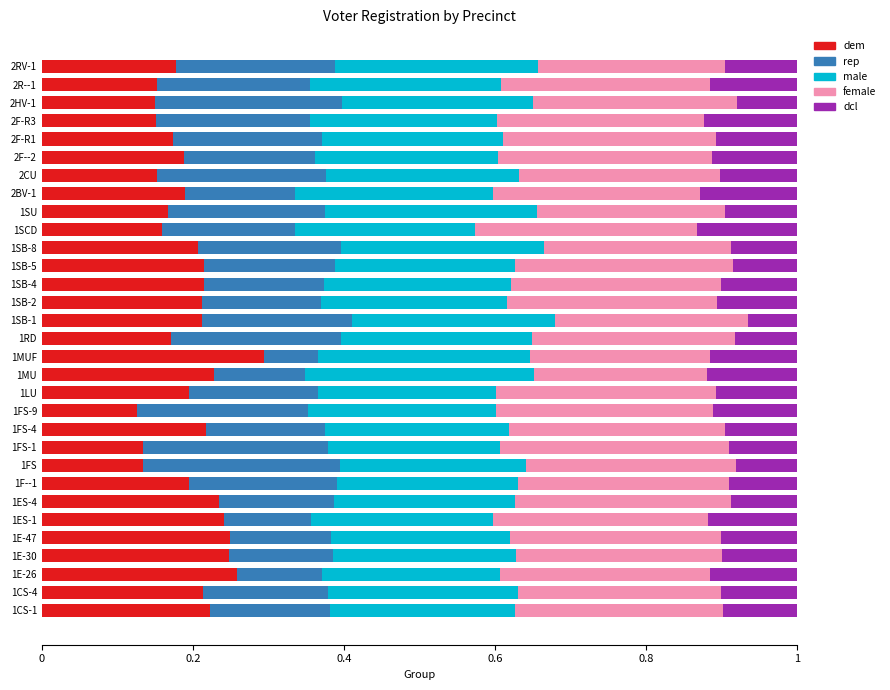

What are all the series names shown in the legend?

dem, rep, male, female, dcl